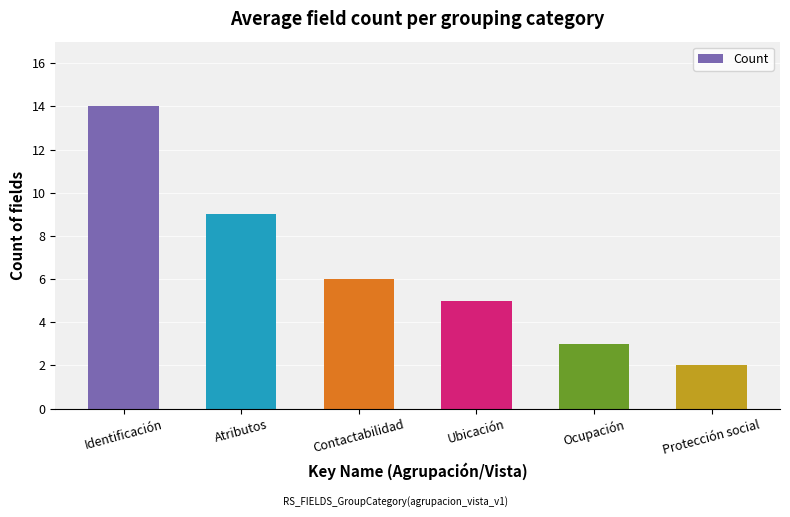

What is the smallest value displayed?

2